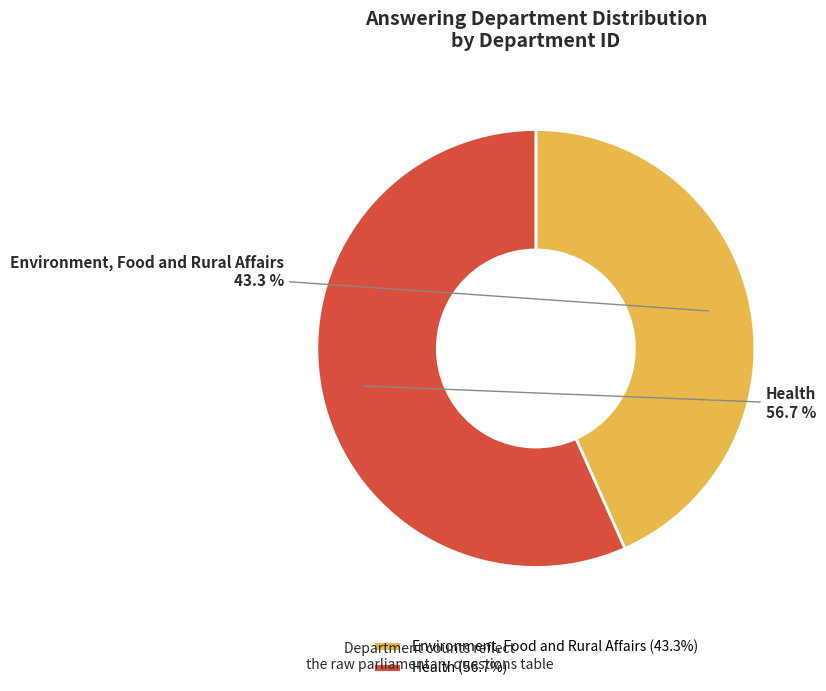

Combined, what portion of the pie is Environment, Food and Rural Affairs and Health?

100.0%